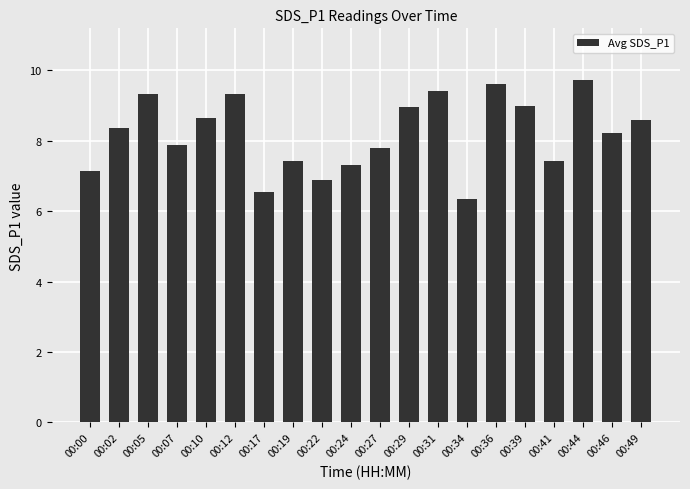

What value does the data have at 00:49?

8.6